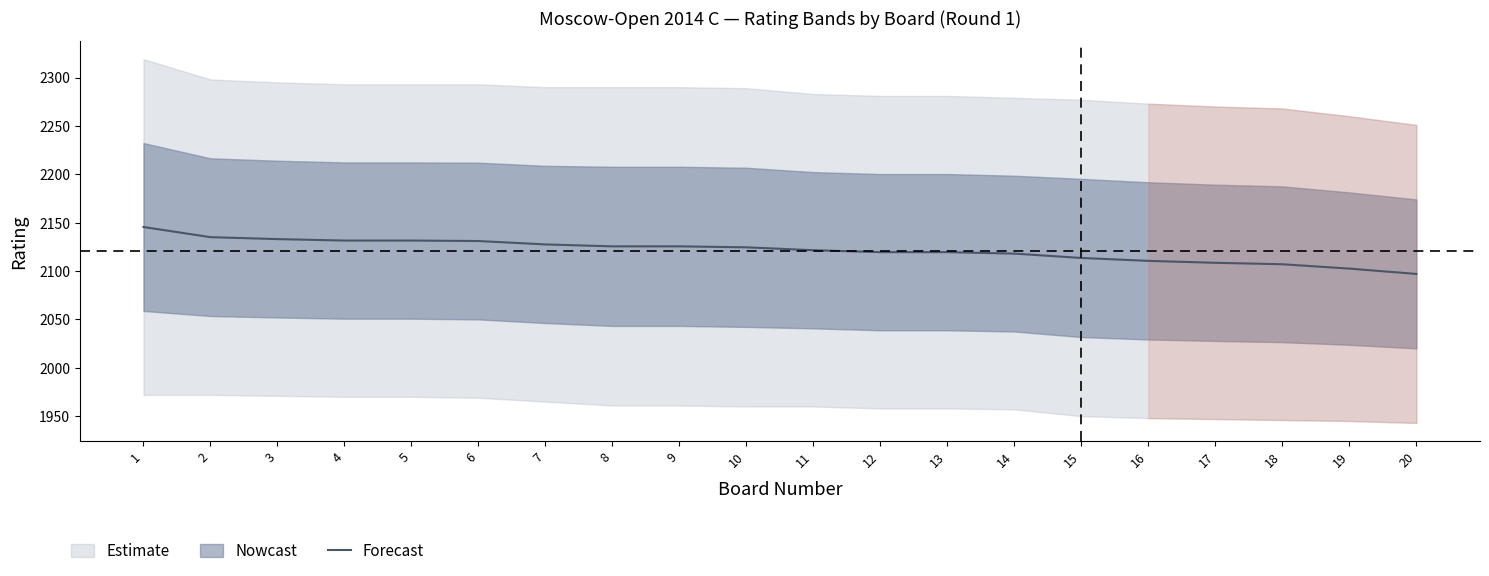

Count the number of categories in the chart.

20